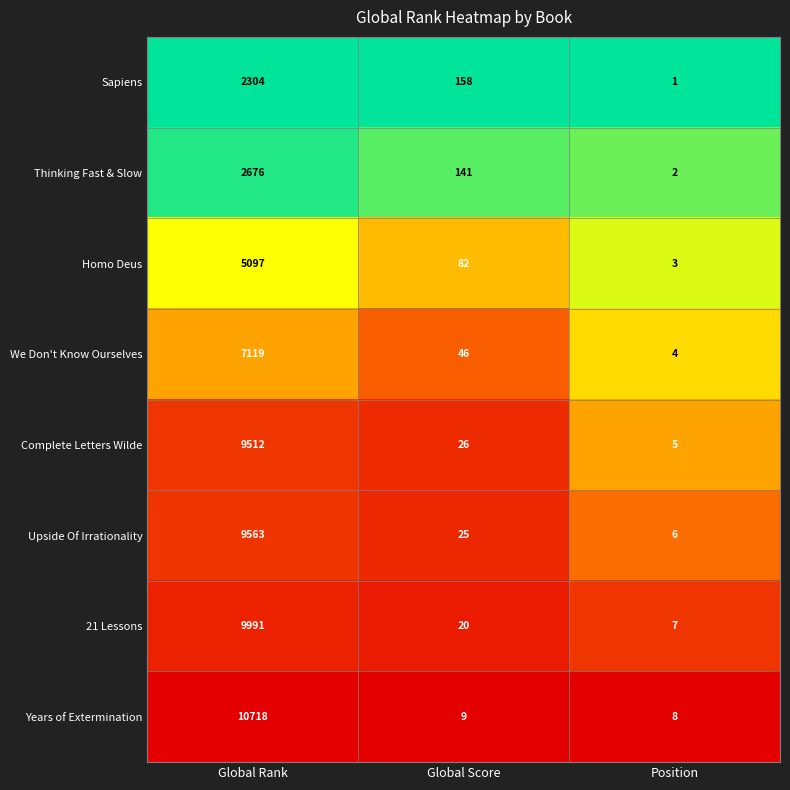

What is the total value across all series at Position?

36